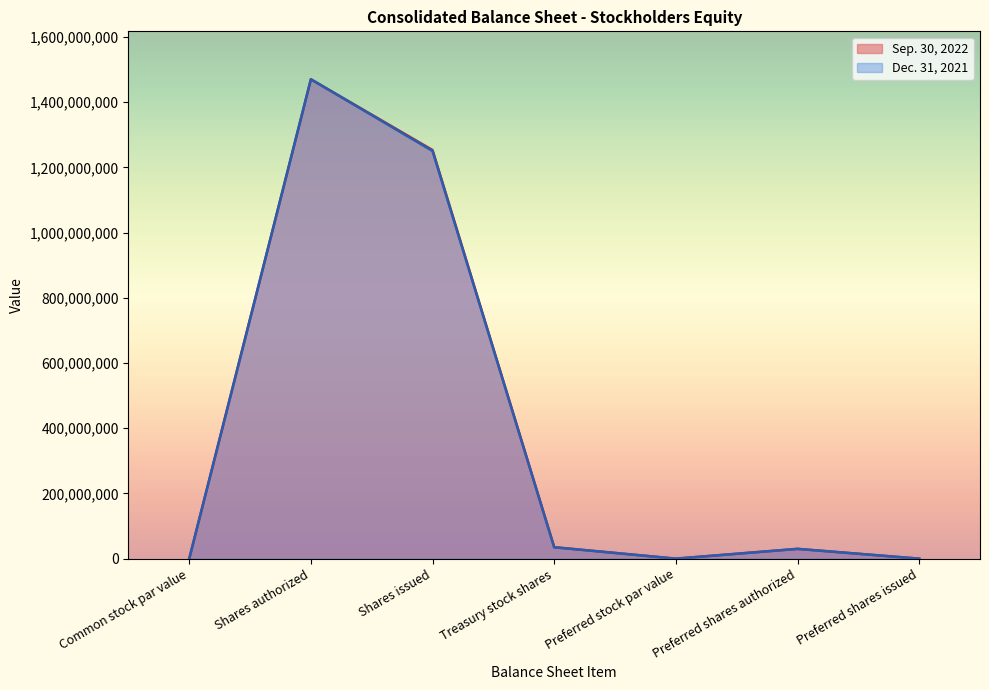

List the labels in order of Sep. 30, 2022 value, smallest first.

Common stock par value, Preferred stock par value, Preferred shares issued, Preferred shares authorized, Treasury stock shares, Shares issued, Shares authorized